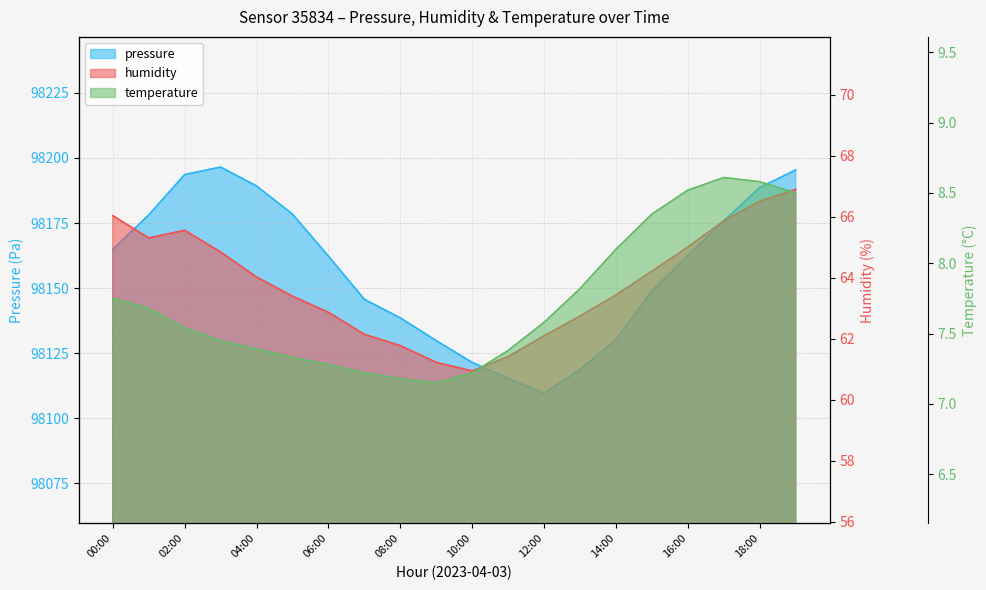

At which label is temperature closest to 7?

09:00